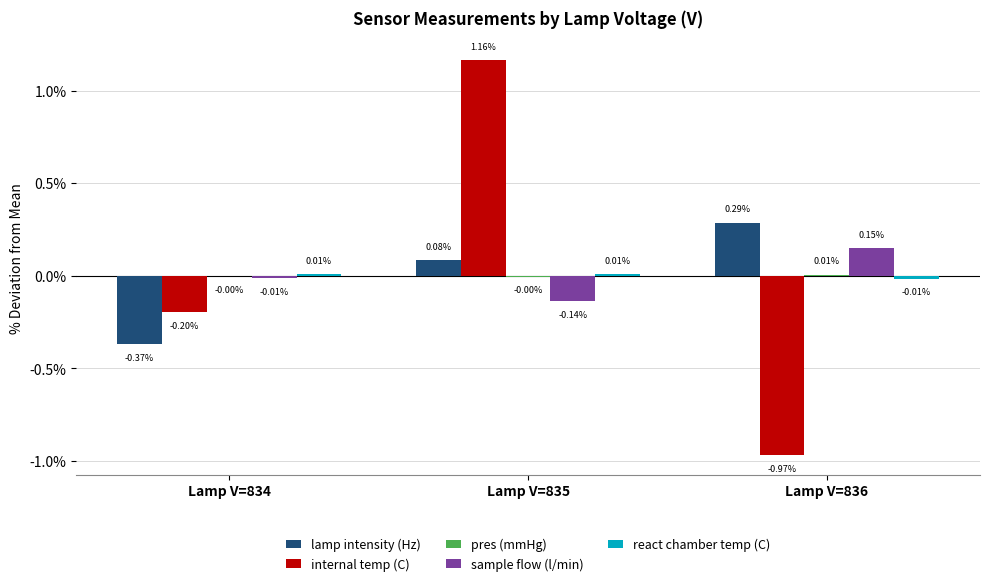

How many values in sample flow (l/min) are above zero?

1